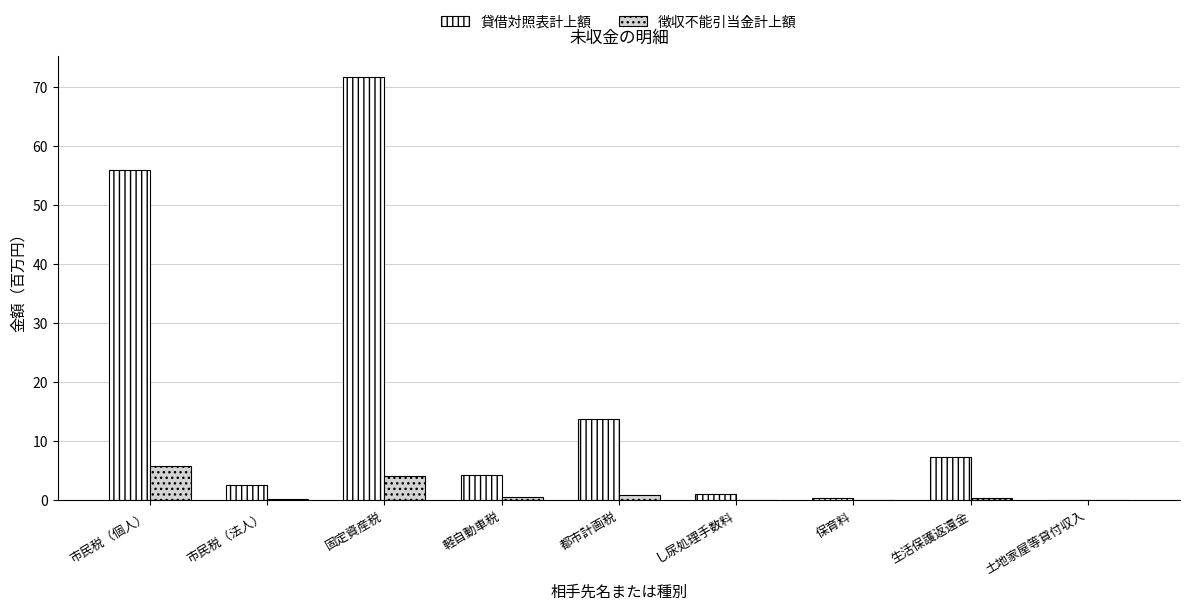

What is the maximum value shown in the chart?

71.7